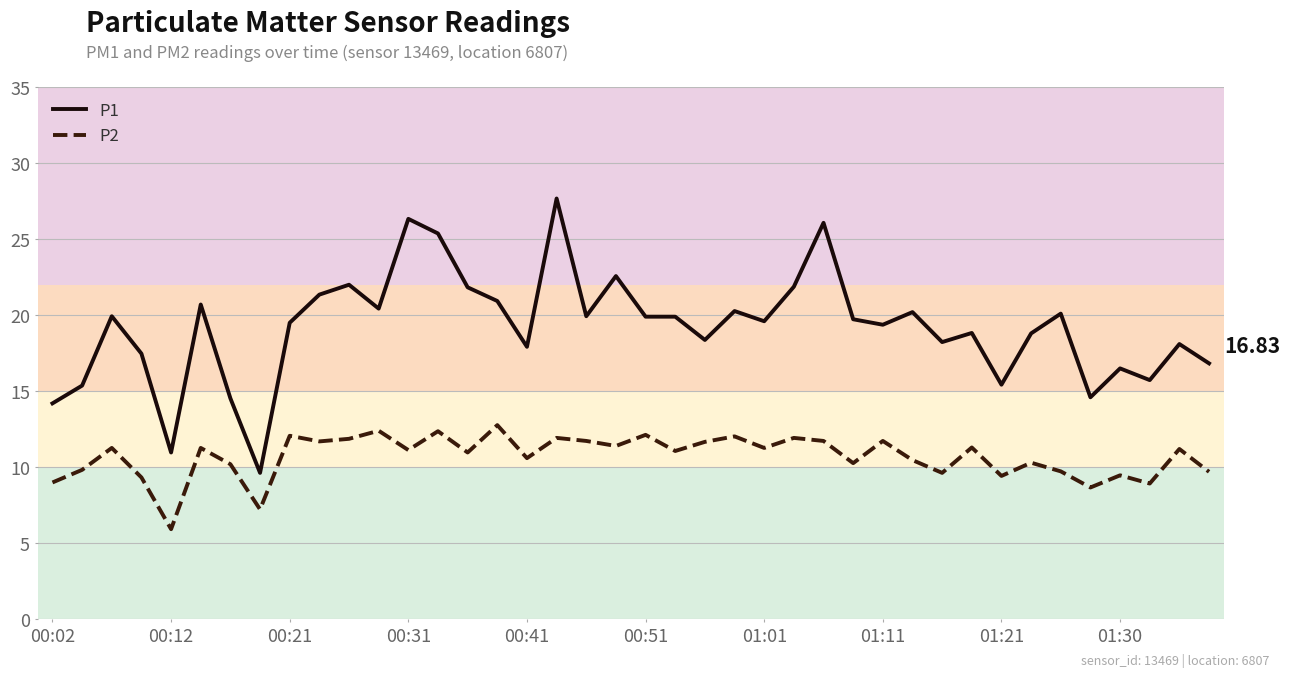

True or false: P2 and P1 intersect in this chart.

False